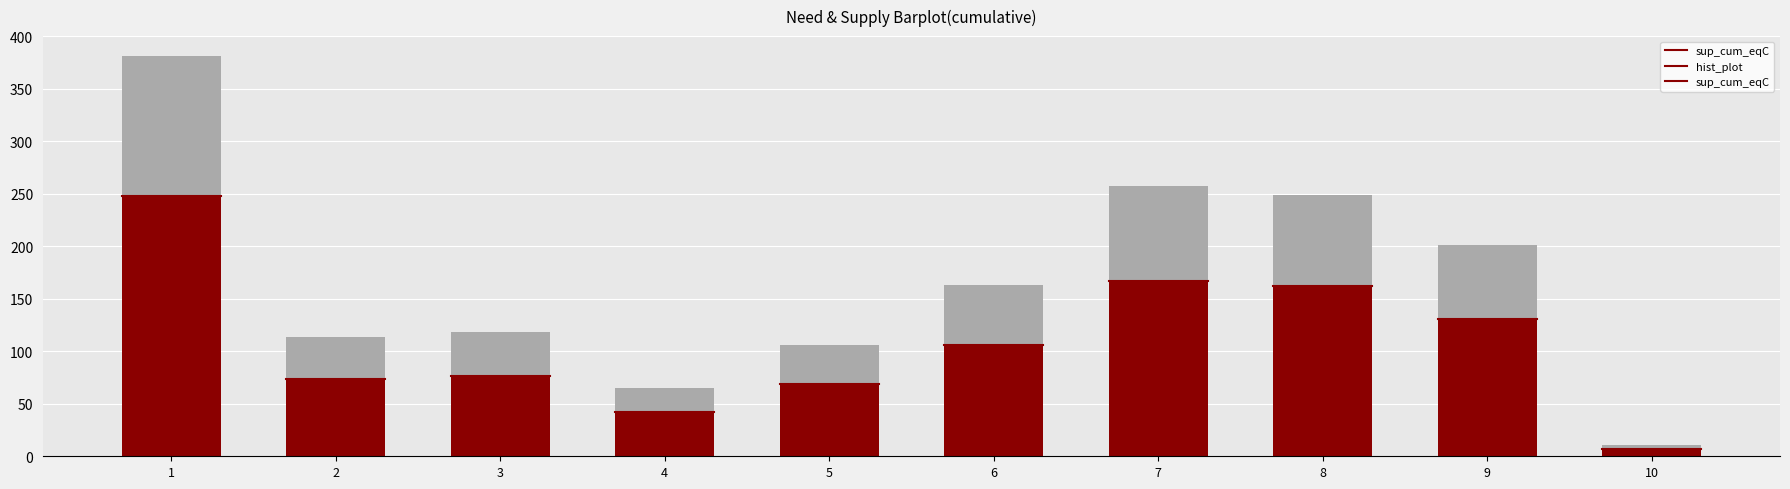

What is the sum of all sup_cum_eqC values?

1082.2